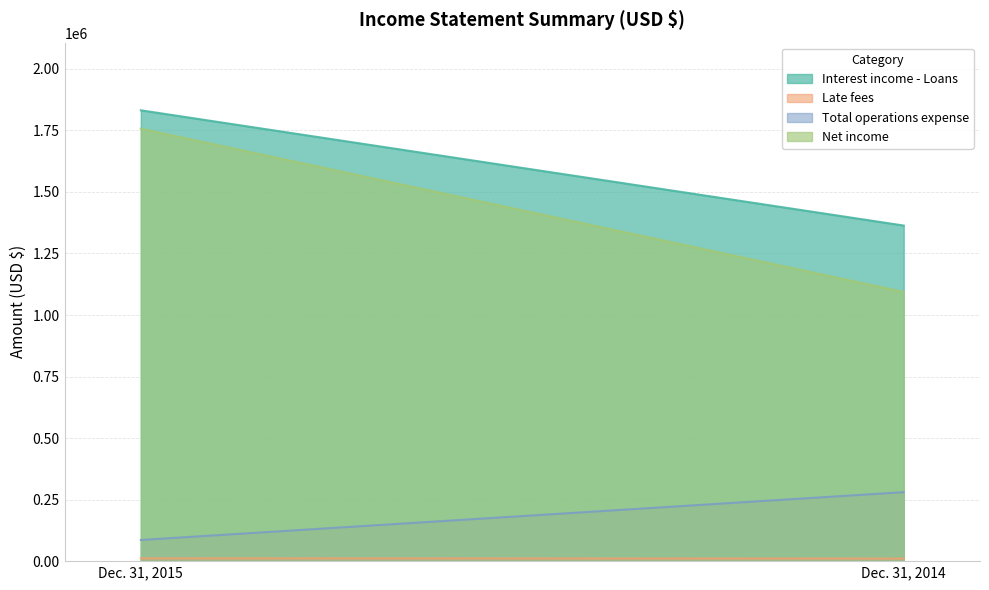

The value of Total operations expense at Dec. 31, 2014 is 415706. True or false?

False